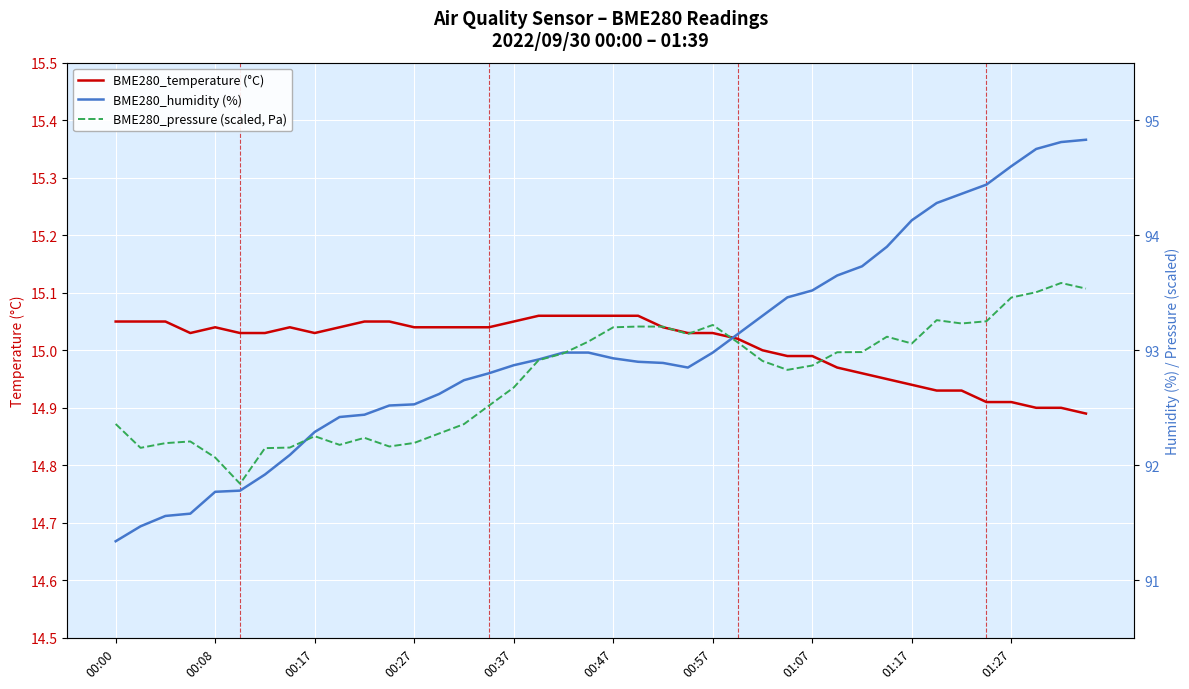

Which series has the widest spread of values?

BME280_humidity (%)